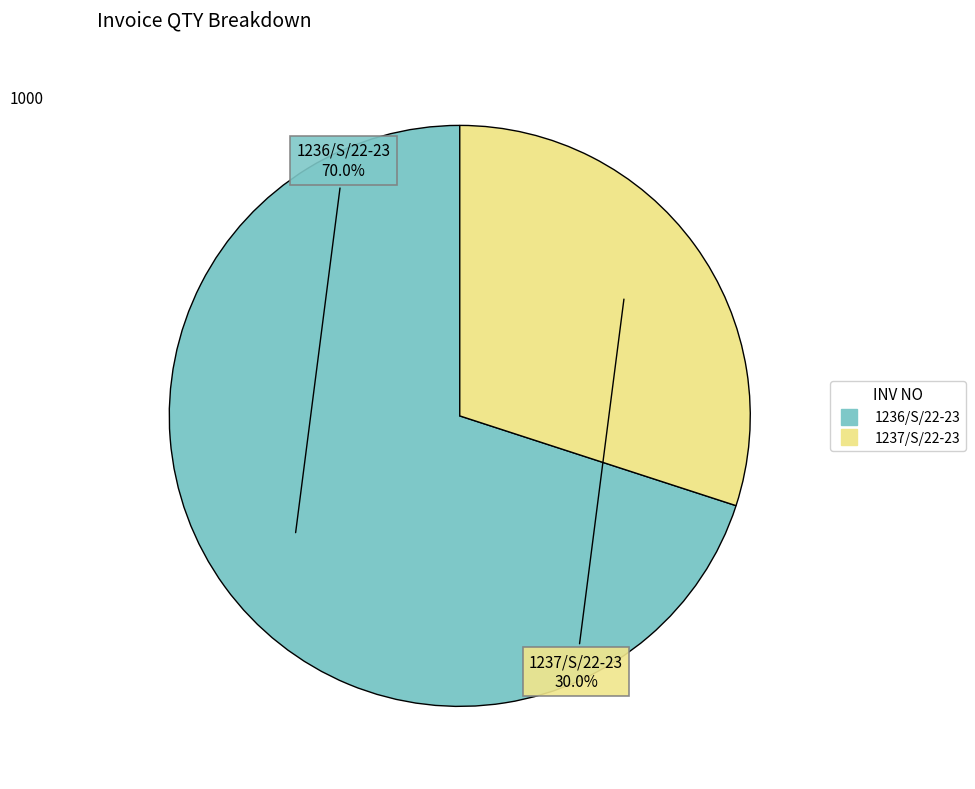

To the nearest percent, what percentage of the pie is 1237/S/22-23?

30%